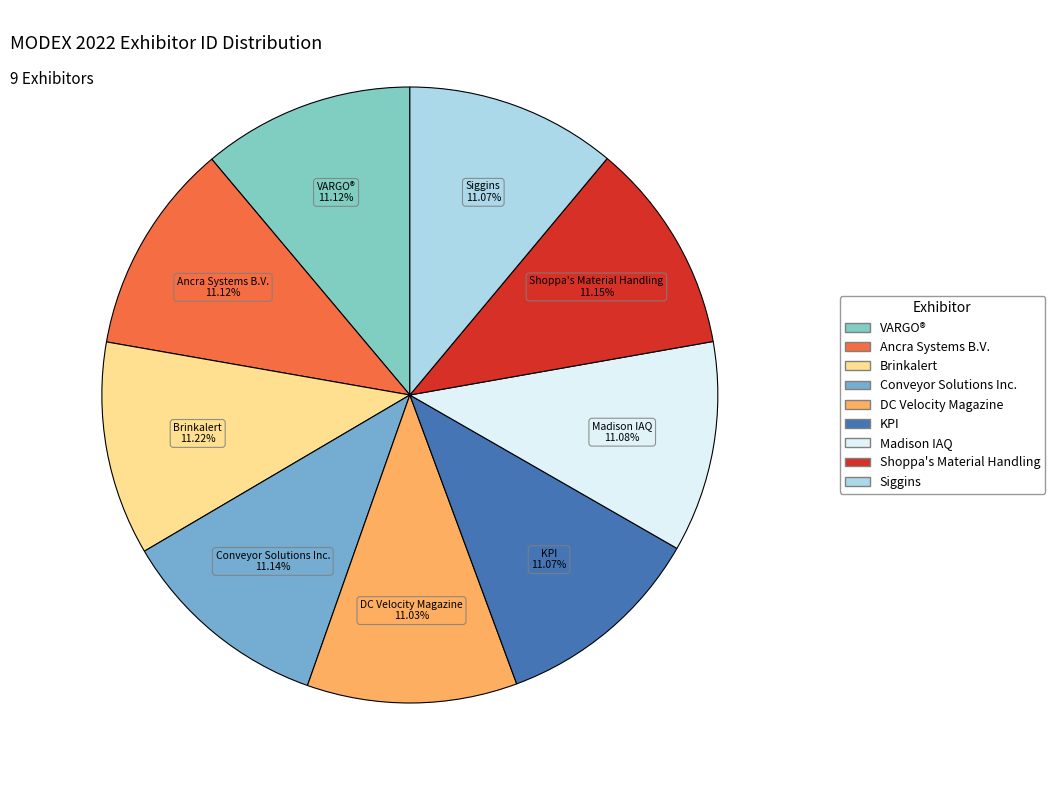

Approximately how many times larger is the value at VARGO® compared to KPI?

1.0